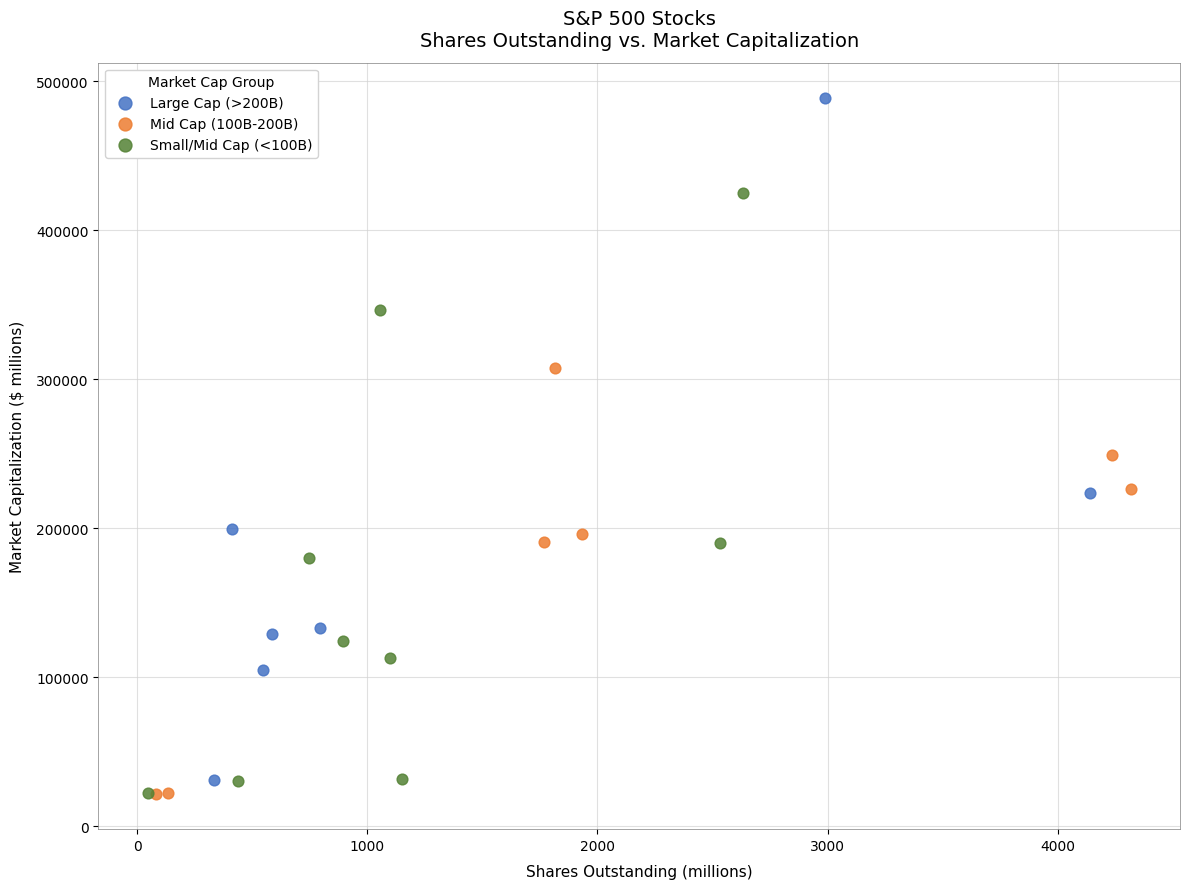

Which series has the widest spread of Y values?

Large Cap (>200B)